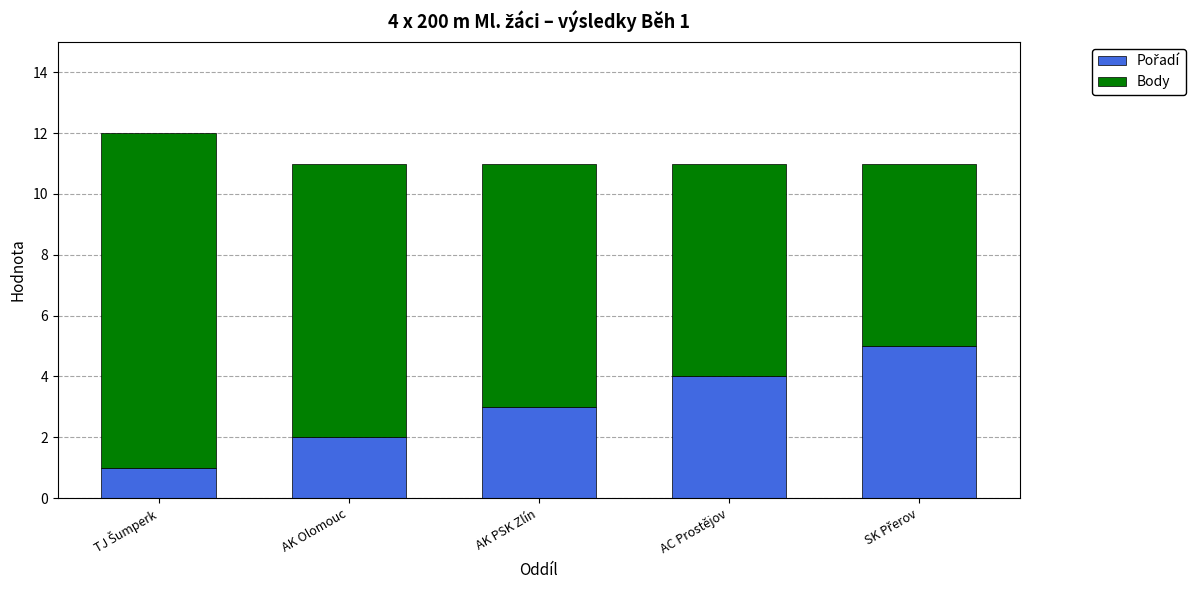

What is the total value across all series at AK Olomouc?

11